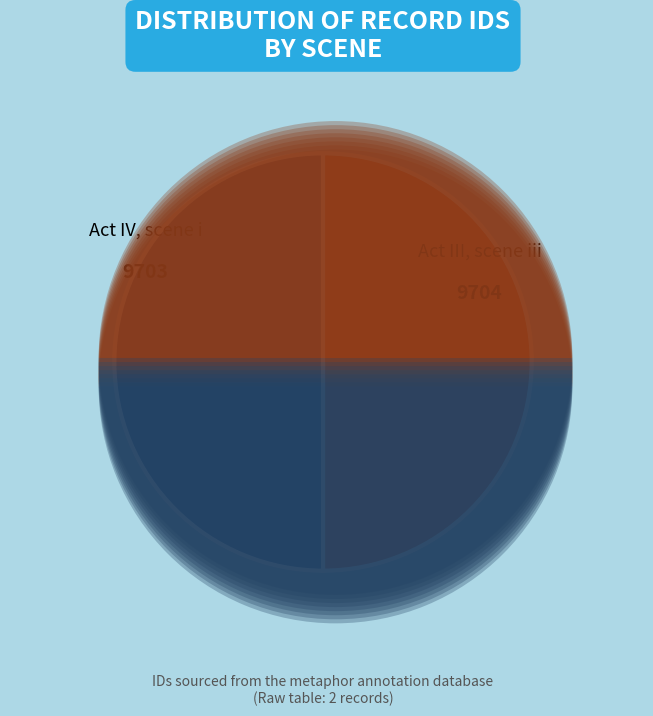

To the nearest percent, what percentage of the pie is Act IV, scene i?

50%